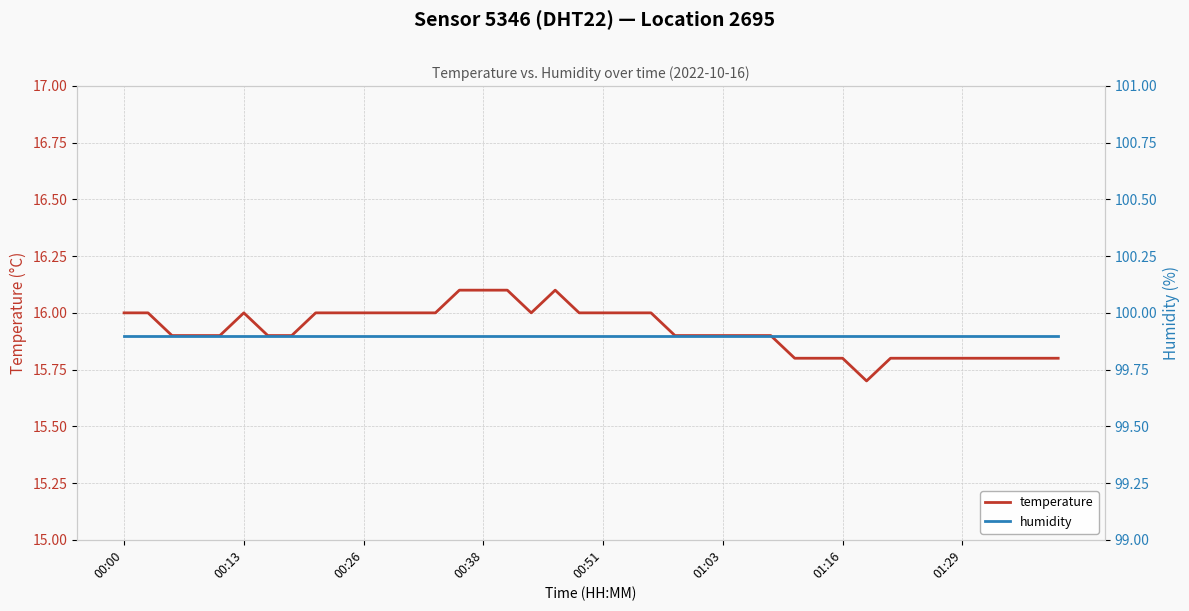

How many lines are shown in the chart?

2